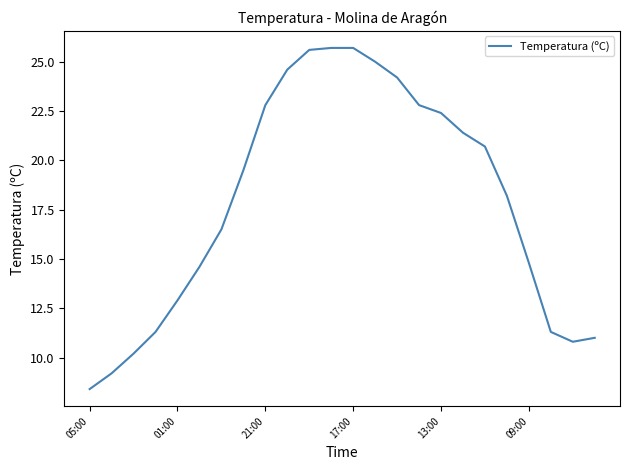

How many lines are shown in the chart?

1